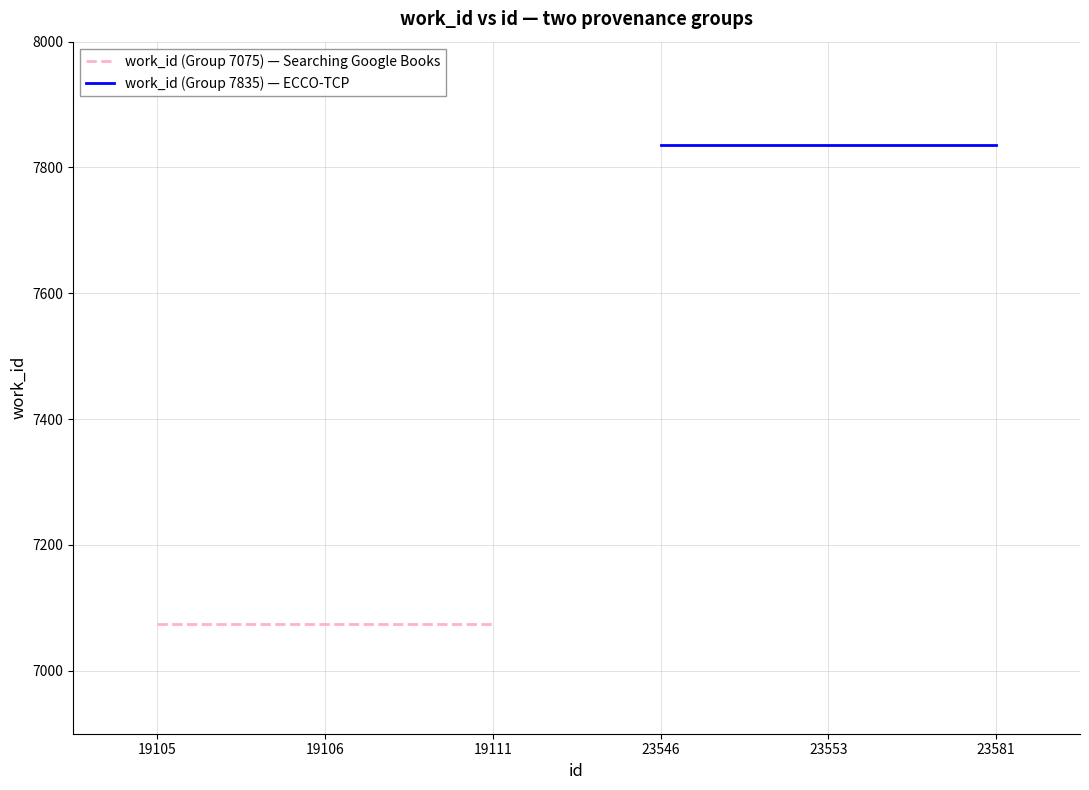

Between 19105 and 19106, which is larger?

19105